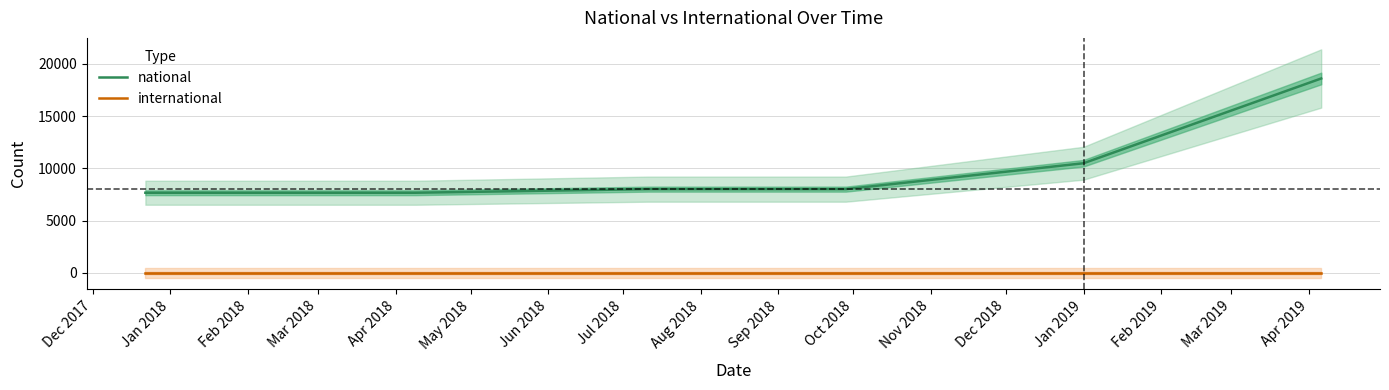

How many series are shown in this chart?

2